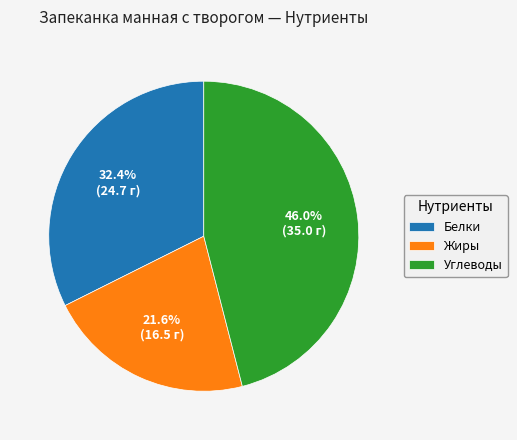

Is it true that Углеводы is 46% of the pie?

True